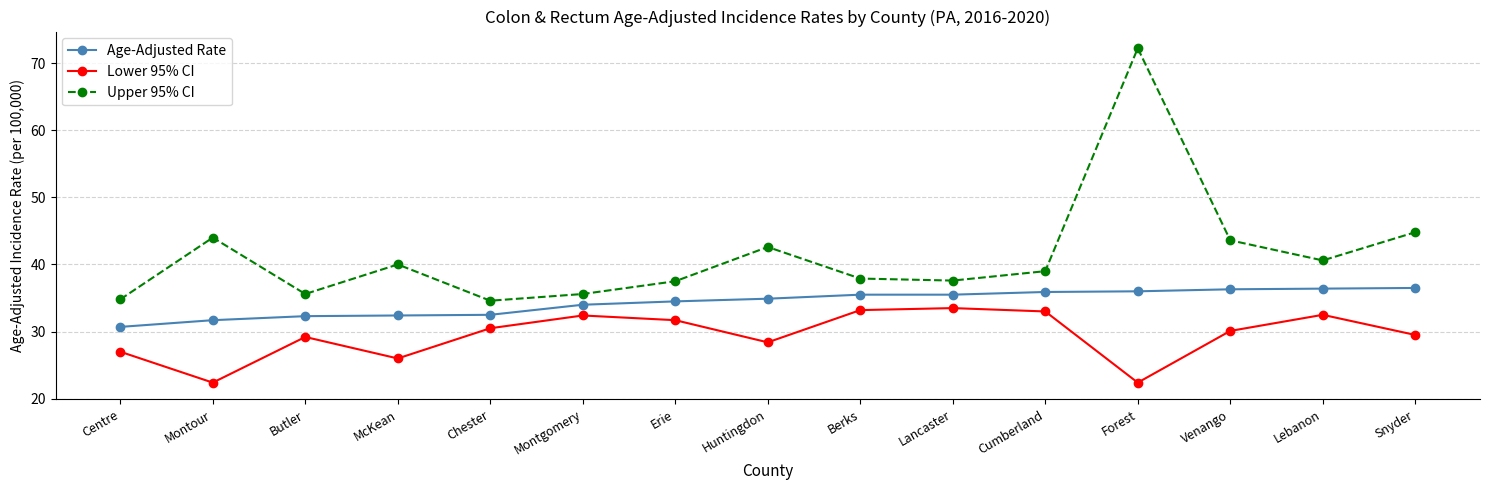

Is this an area chart (filled region under the line)?

No